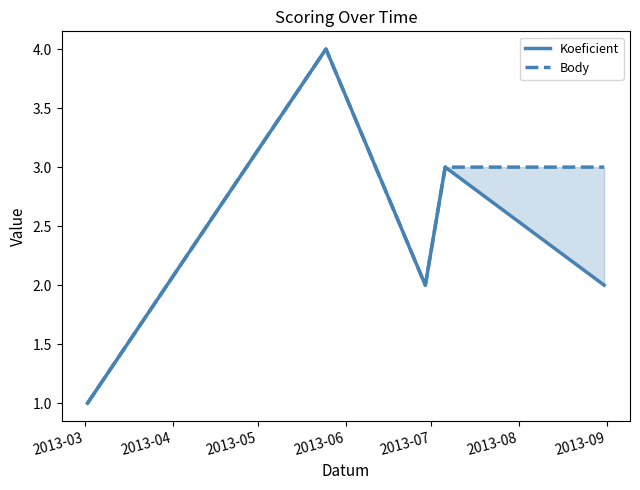

Is the value of Body at 2013-07 greater than the value of Koeficient at 2013-03?

Yes